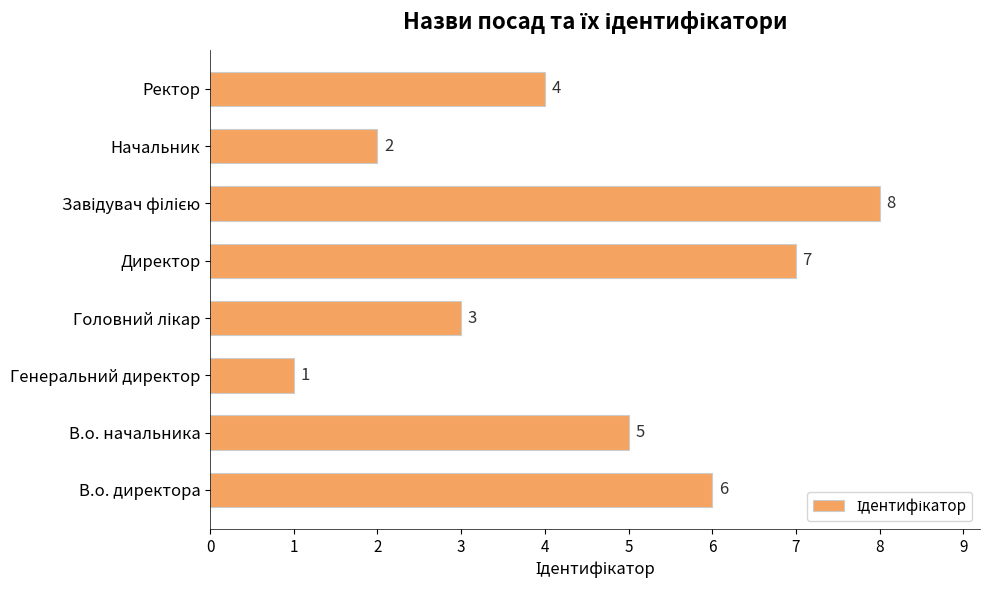

What is the sum of all values?

36